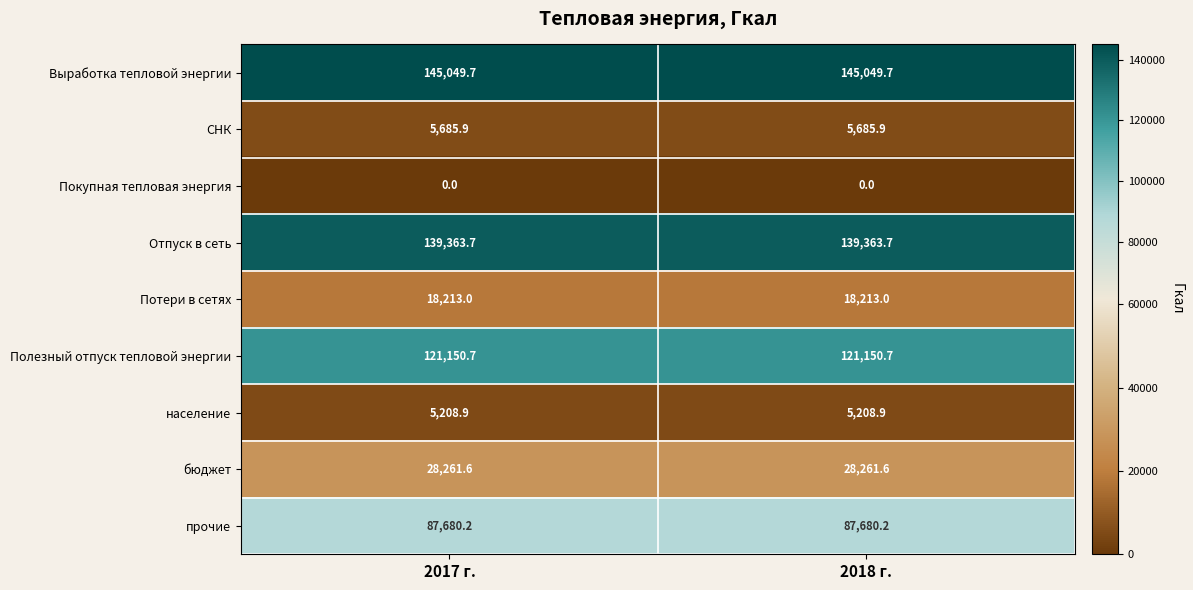

True or false: население has a value of 2868.7 at 2017 г..

False